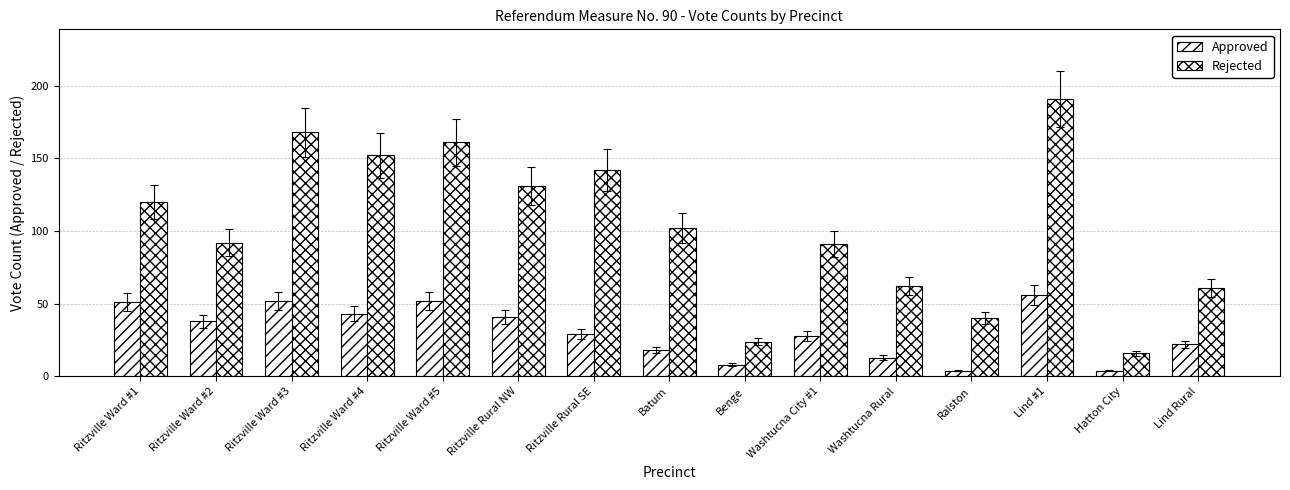

What is the spread (max minus min) of values at Ritzville Ward #3?

116